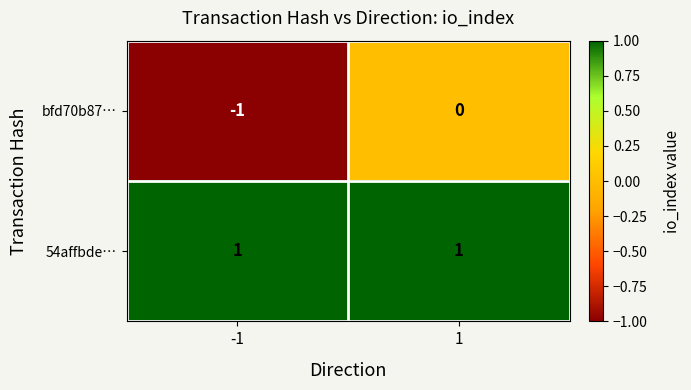

The 54affbde… series shows 1 at -1. True or false?

True